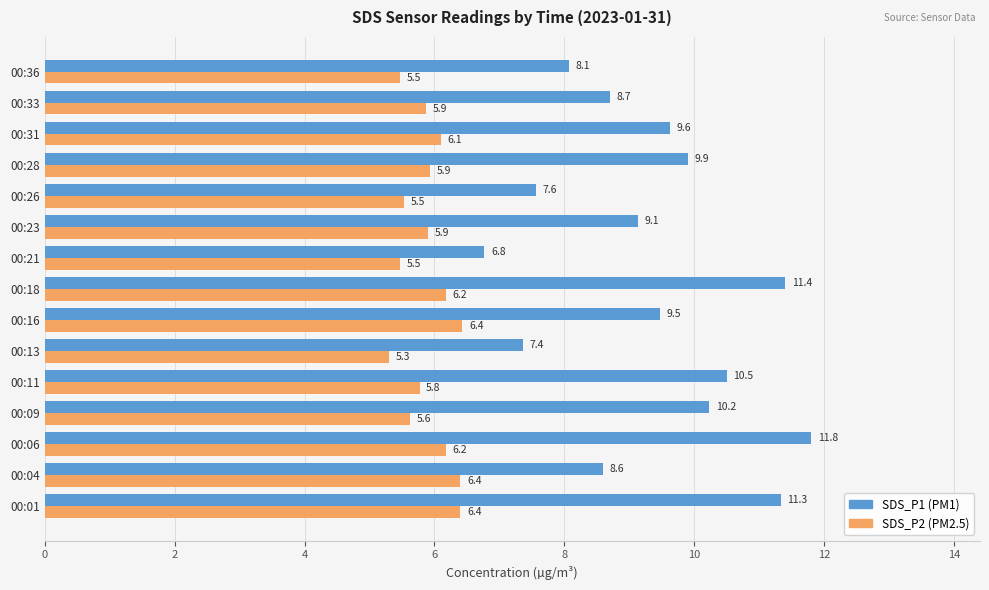

What is the minimum value shown in the chart?

5.3